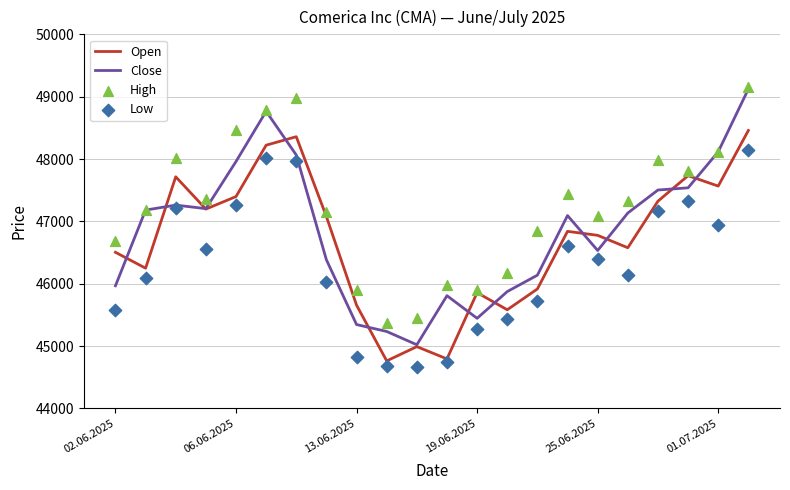

What are all the series names shown in the legend?

Open, Close, High, Low